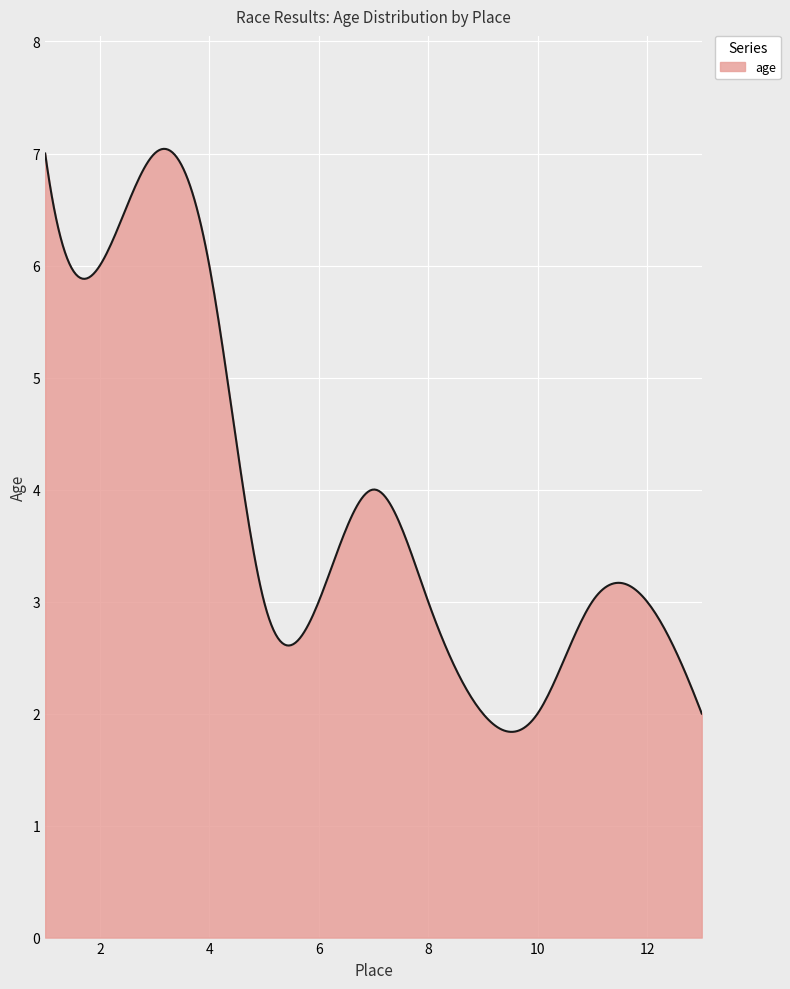

What is the maximum value shown in the chart?

7.0